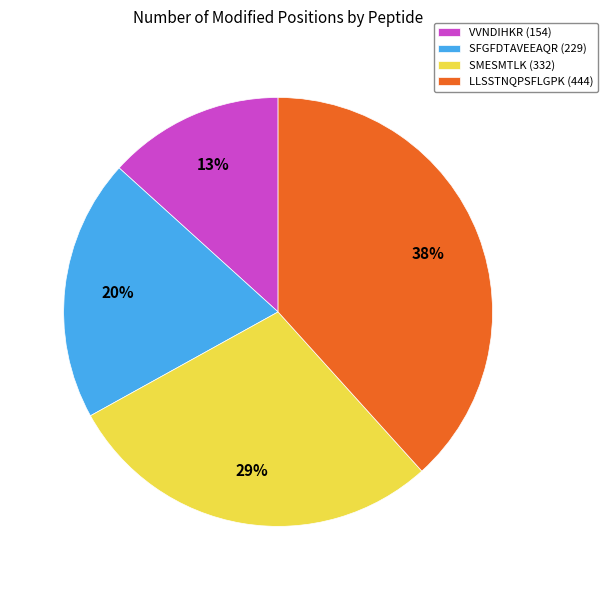

How many segments does this pie chart have?

4